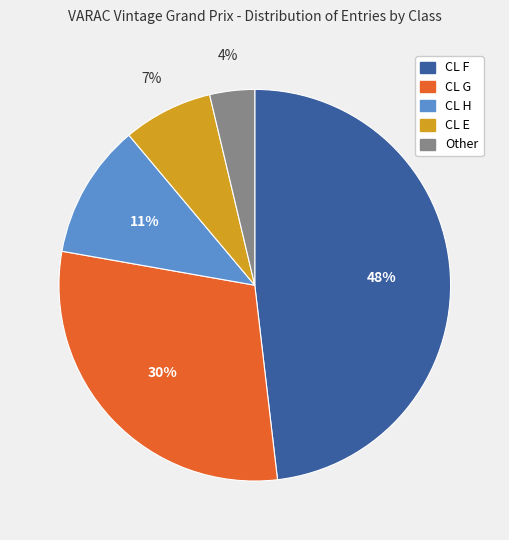

To the nearest percent, what is the difference between the largest and smallest slice percentages?

44%